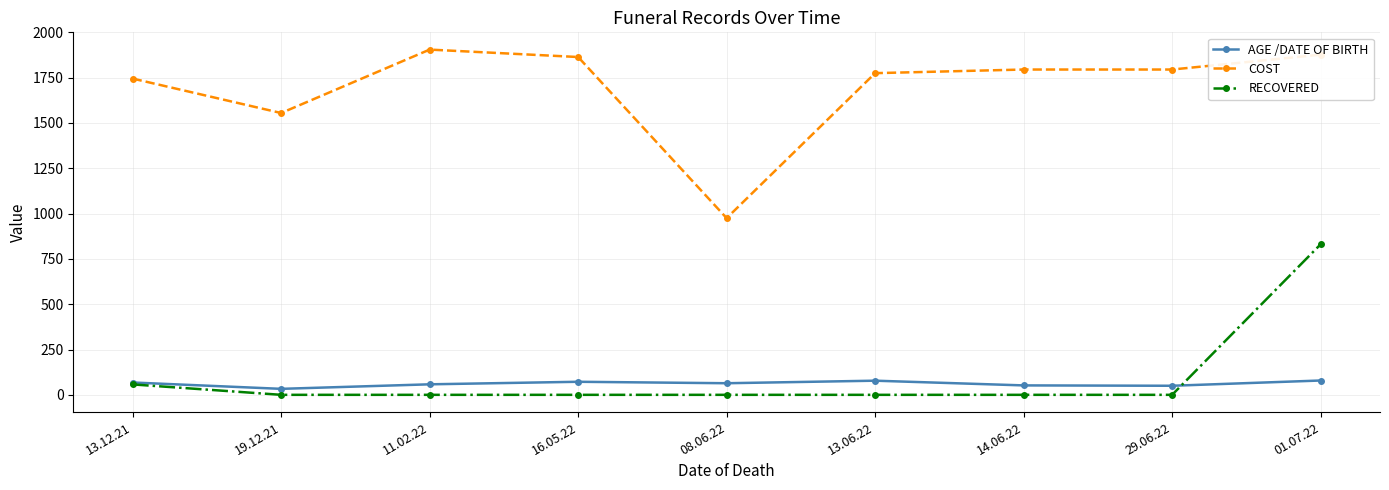

What is the average value of the RECOVERED series?

98.7